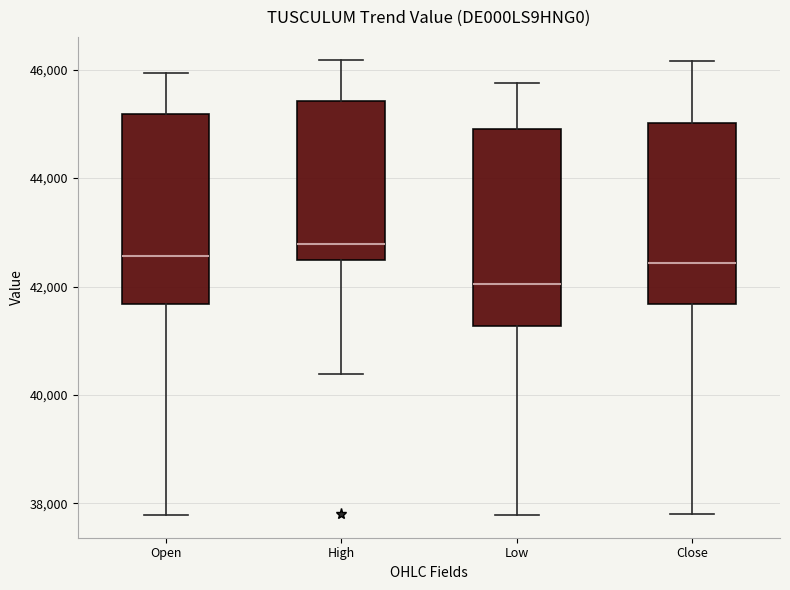

Where does the median line of the box for Close sit on the y-axis? The values are not printed on the chart, so give them approximately, as read against the axis.

42400